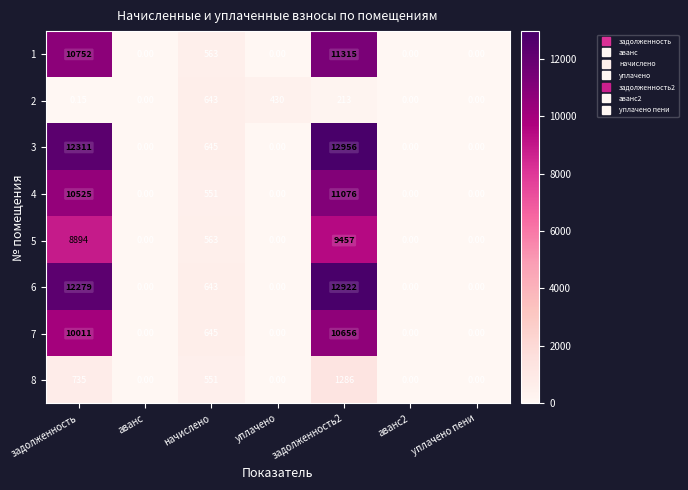

How many values in the 1 series exceed 0?

3